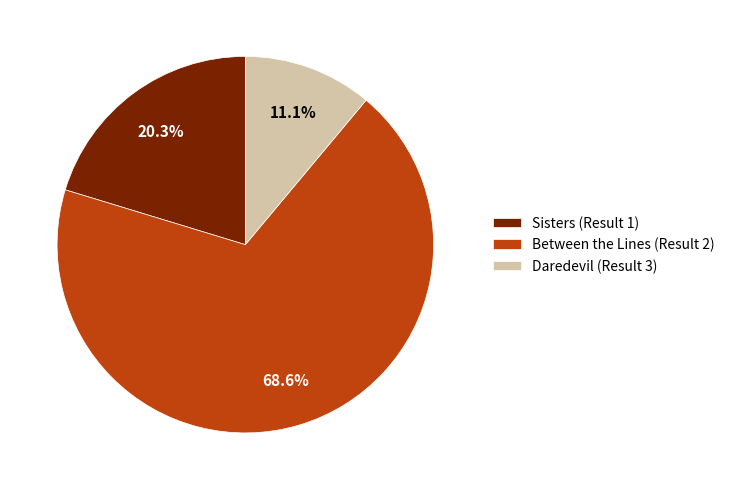

To the nearest percent, what is the difference between the Sisters (Result 1) and Daredevil (Result 3) slice percentages?

9%